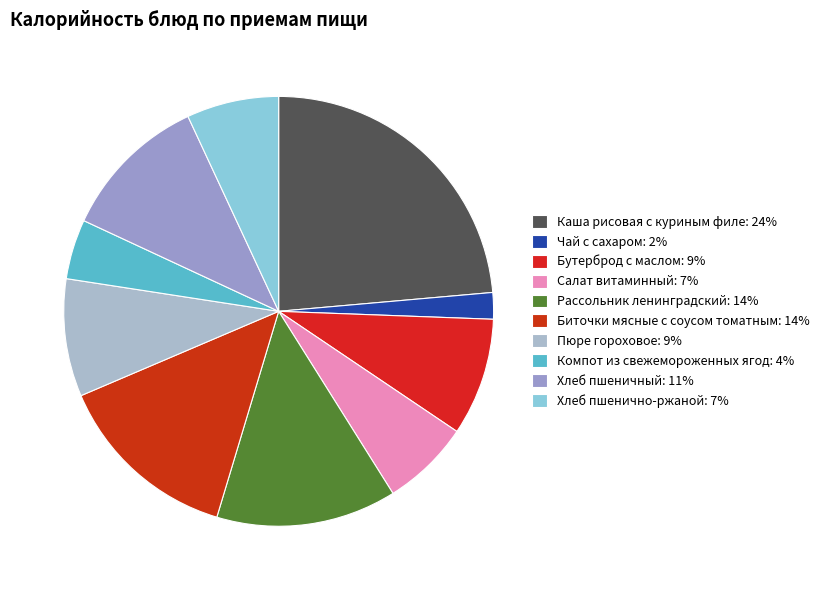

To the nearest percent, what is the combined percentage of Пюре гороховое and Рассольник ленинградский?

22%